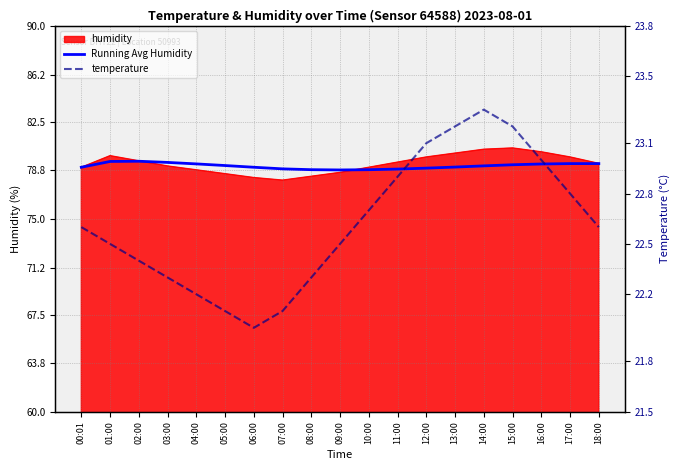

What is the difference between the temperature values at 09:00 and 07:00?

0.4